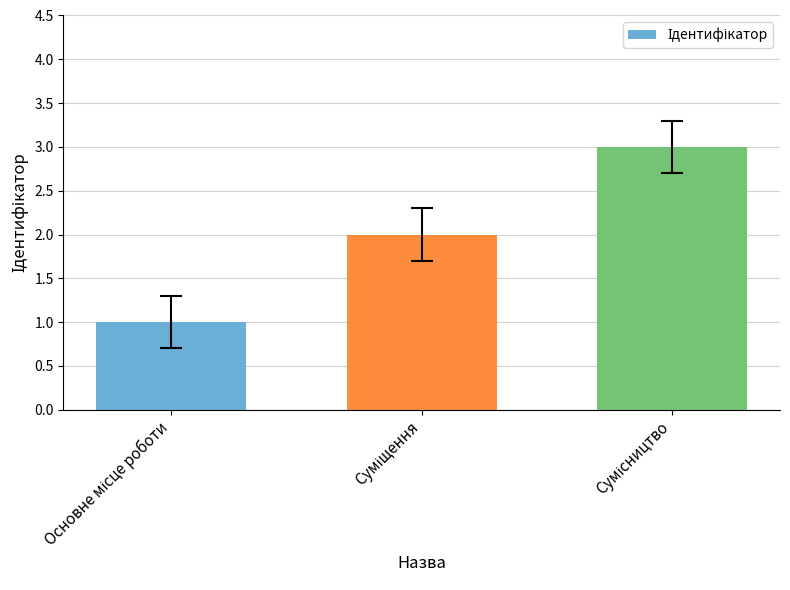

What is the value of the 2nd bar from the left?

2